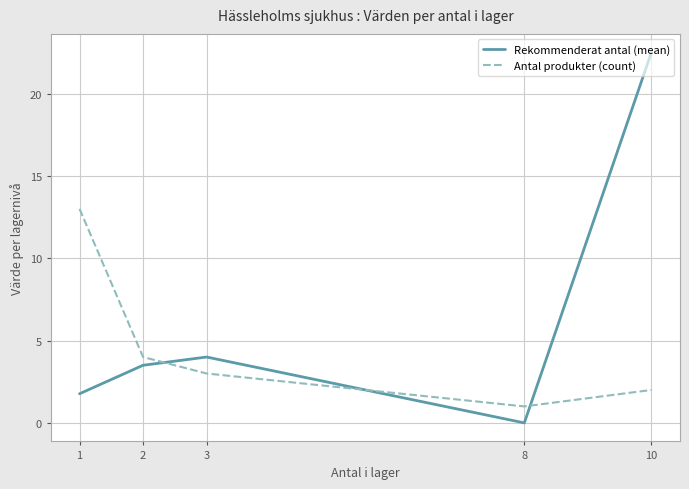

At which label is Rekommenderat antal (mean) closest to 11?

3